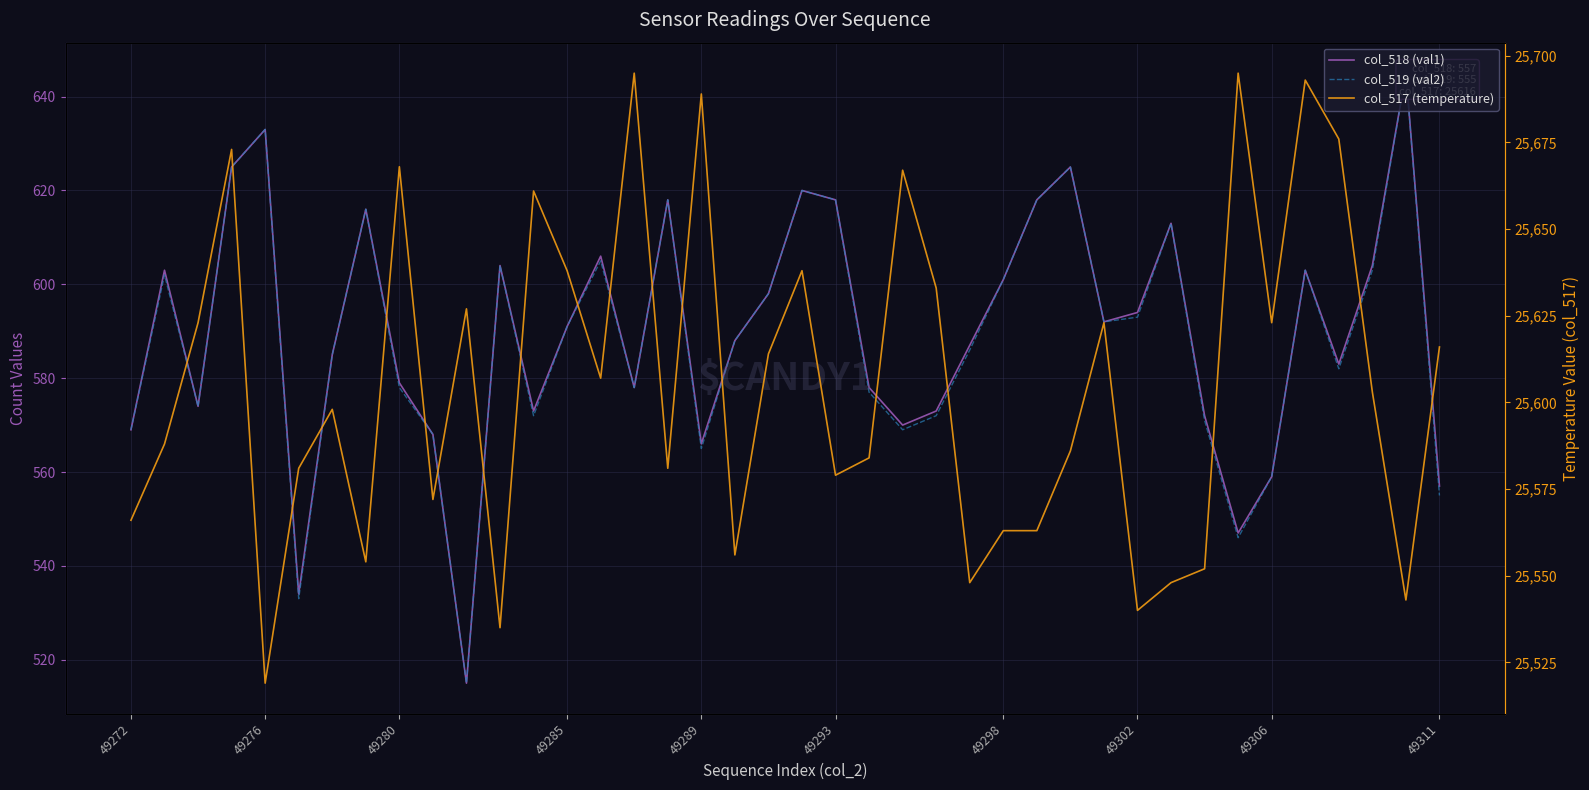

How many values in the col_518 (val1) series exceed 591?

19